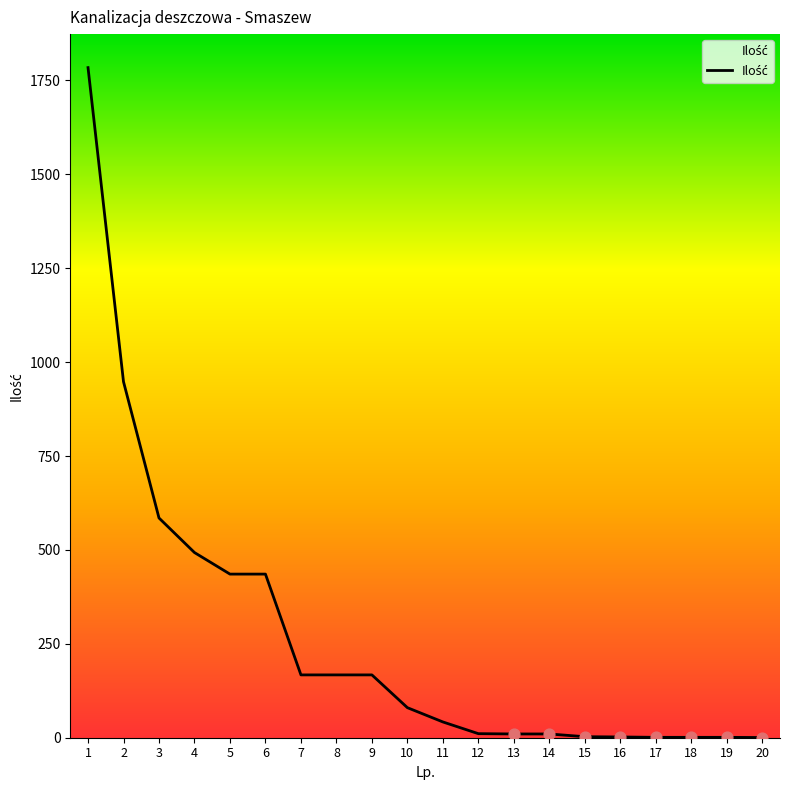

Which has a higher value, 14 or 6?

6